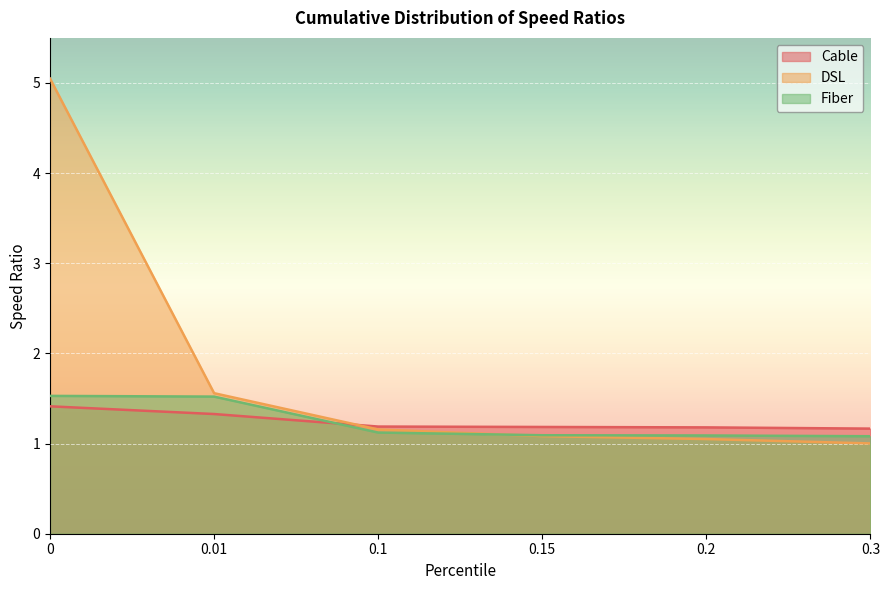

Which series ends up on top after the final intersection of Cable and DSL?

Cable